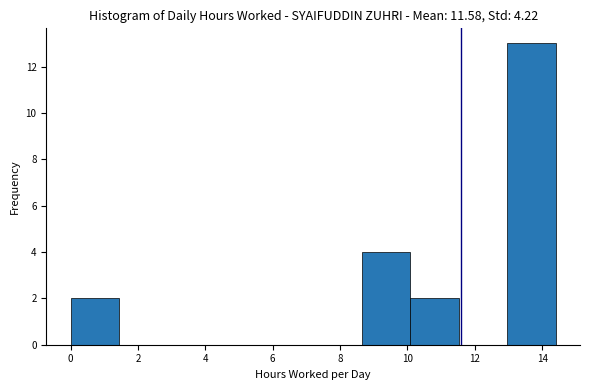

What is the height of the bar covering 0.00 to 1.44 on the x-axis? Neither the bar edges nor the heights are printed on the chart, so give them approximately, as read against the axes.

2